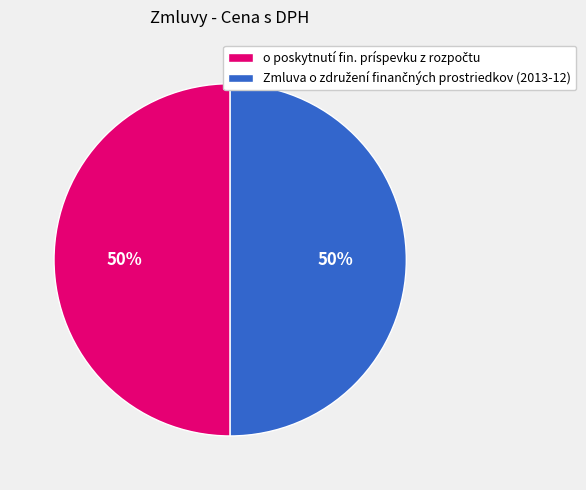

How many segments does this pie chart have?

2